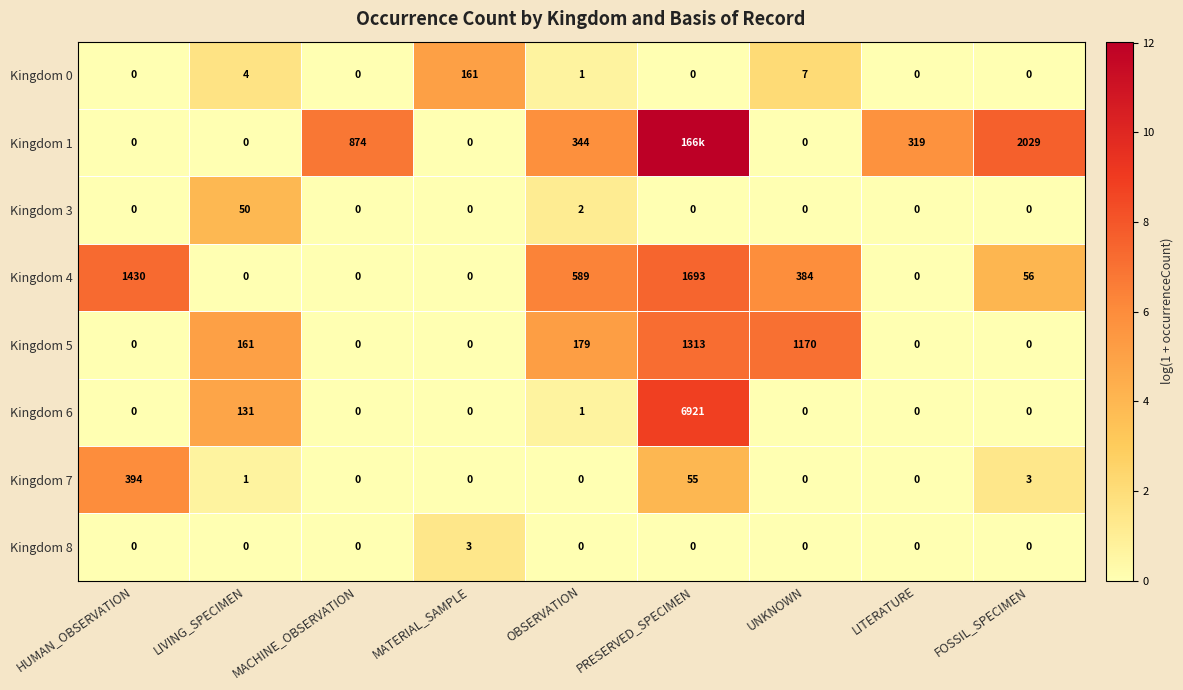

At which label does Kingdom 0 reach its peak?

MATERIAL_SAMPLE